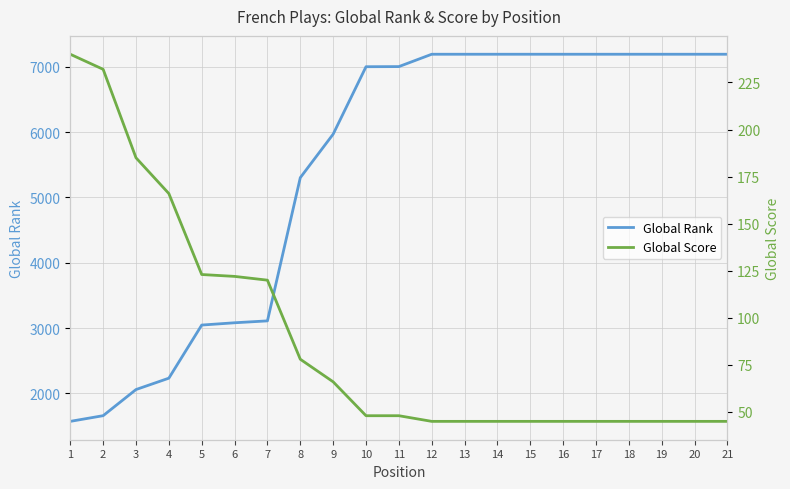

What is the difference between the highest and lowest values at 14?

7146